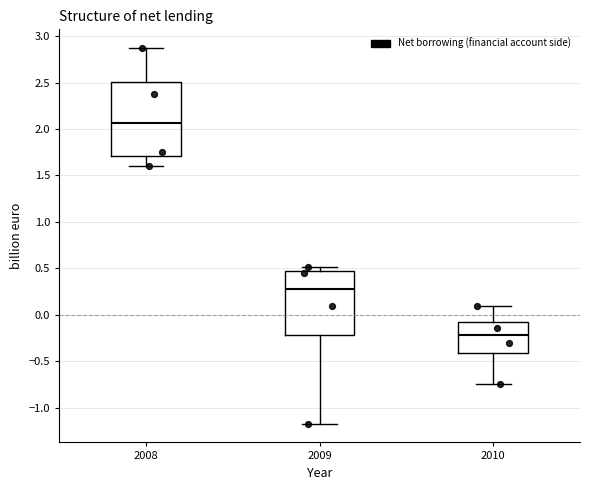

Which box is the tallest, from its lower edge to its upper edge?

2008